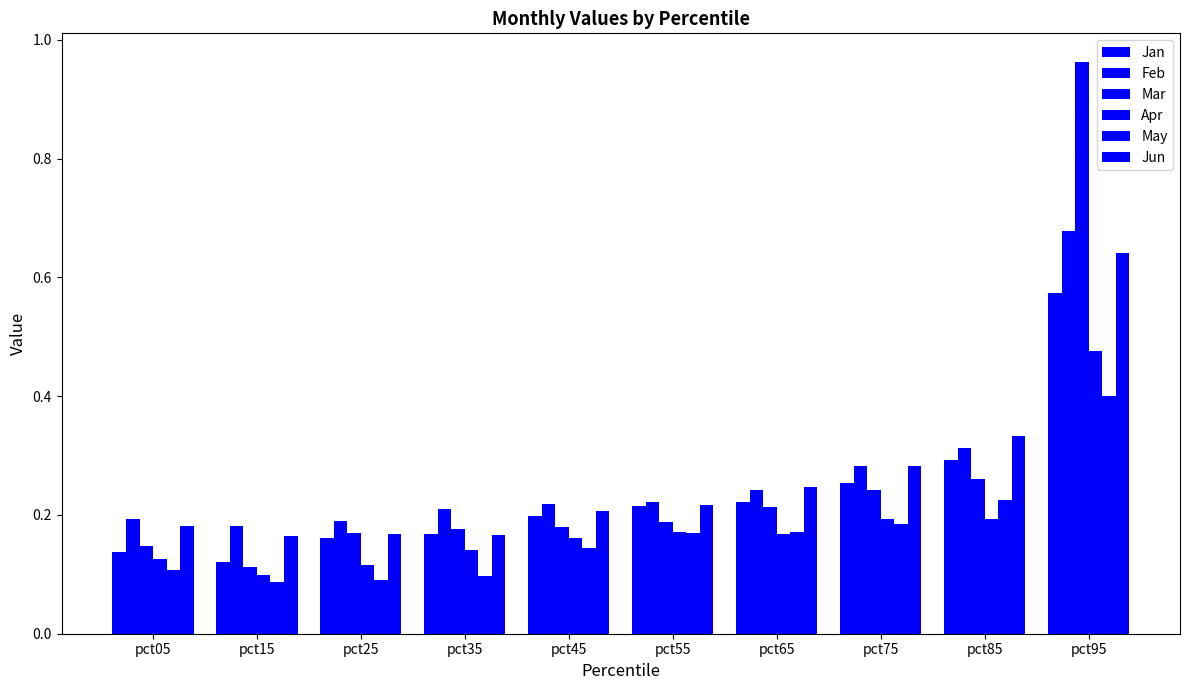

How many series are shown in this chart?

6